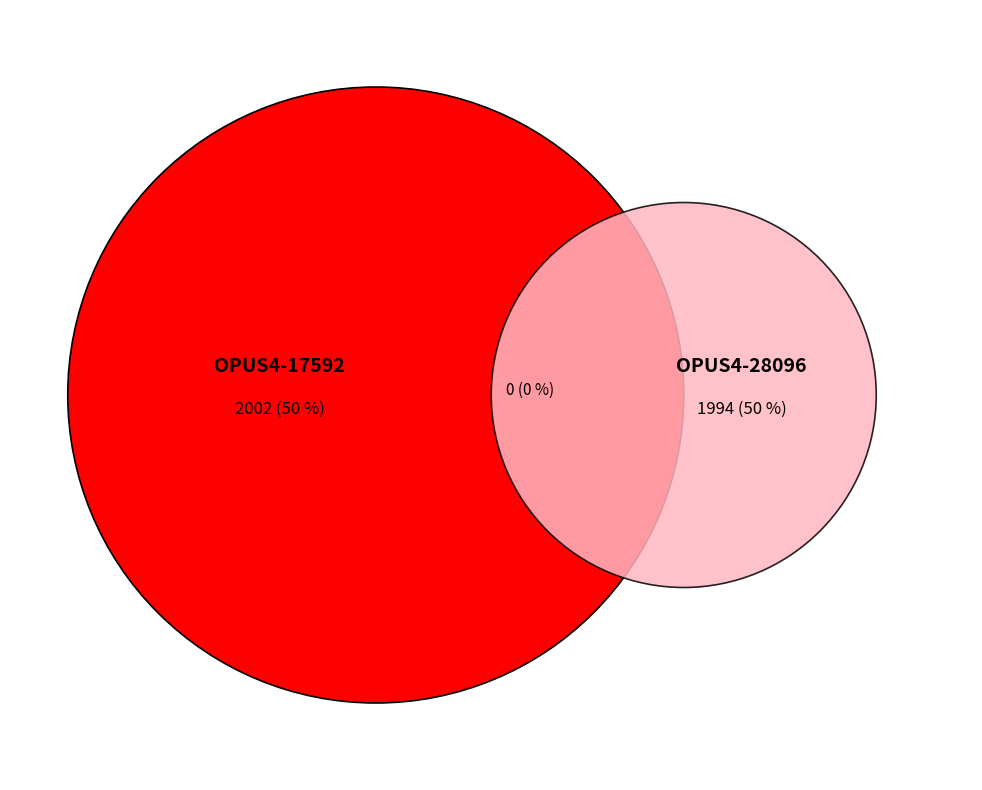

Which slice is the largest?

OPUS4-17592